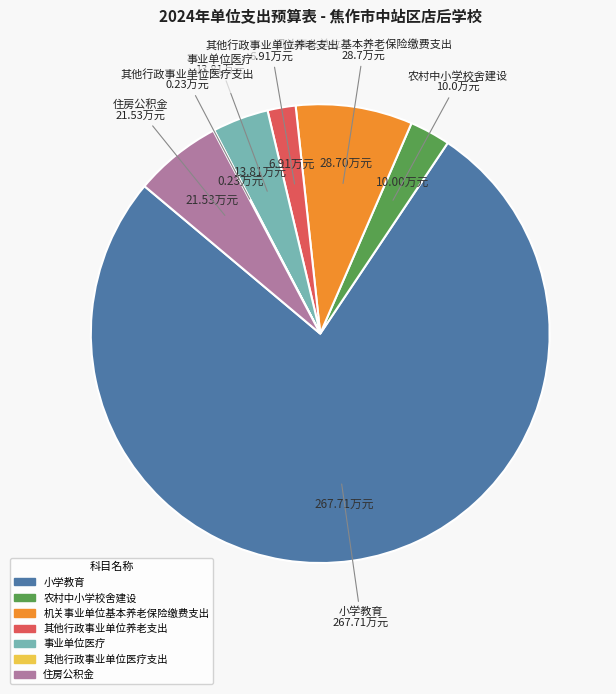

What is the largest slice in the pie chart?

小学教育